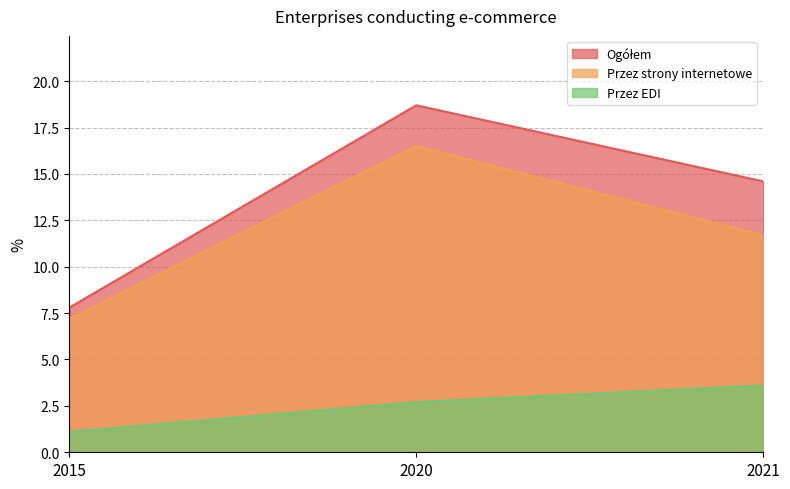

At which label does Ogółem reach its minimum?

2015